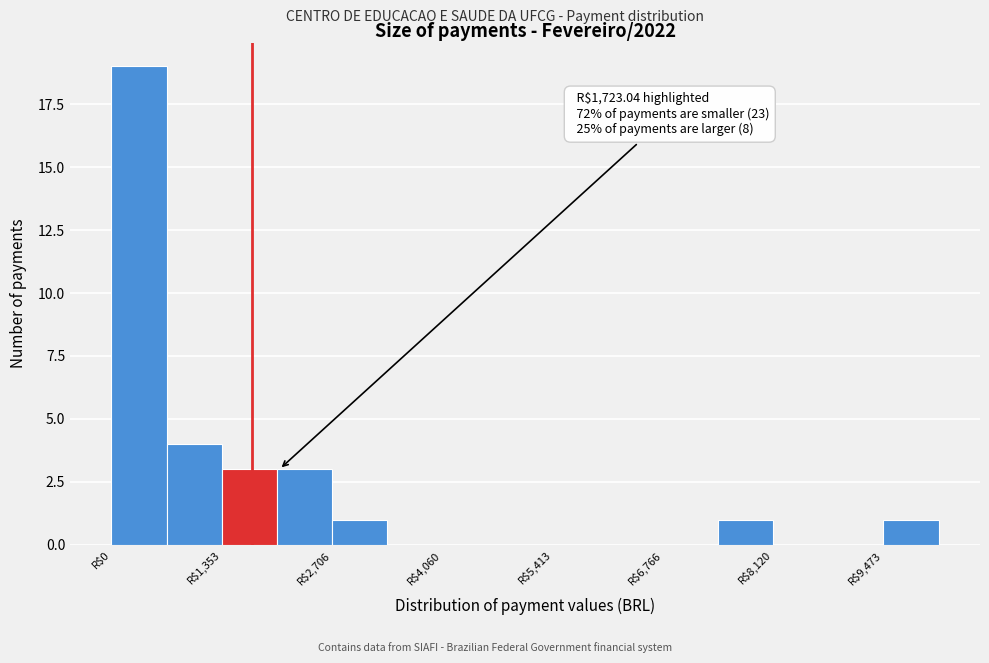

Around what value on the x-axis is the tallest bar? Give the approximate position of its centre, as read against the axis.

400